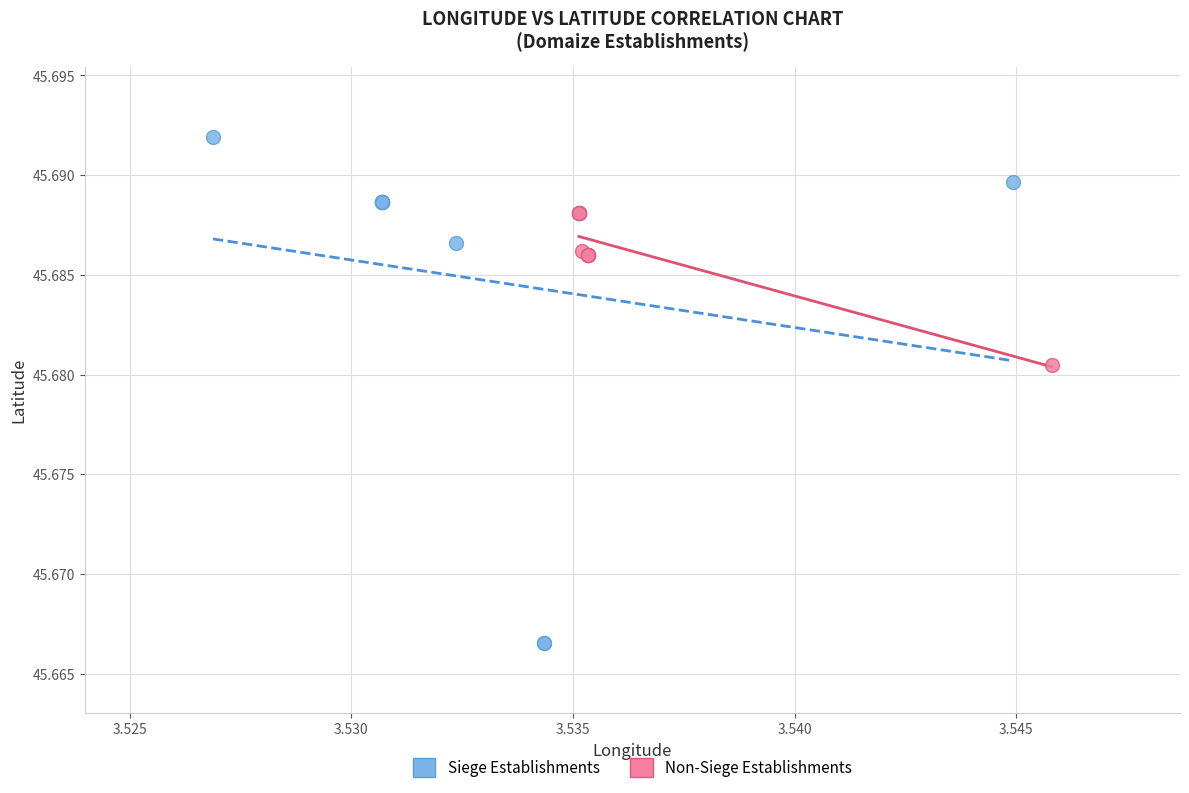

Which series has the largest Y range (max minus min)?

Siege Establishments